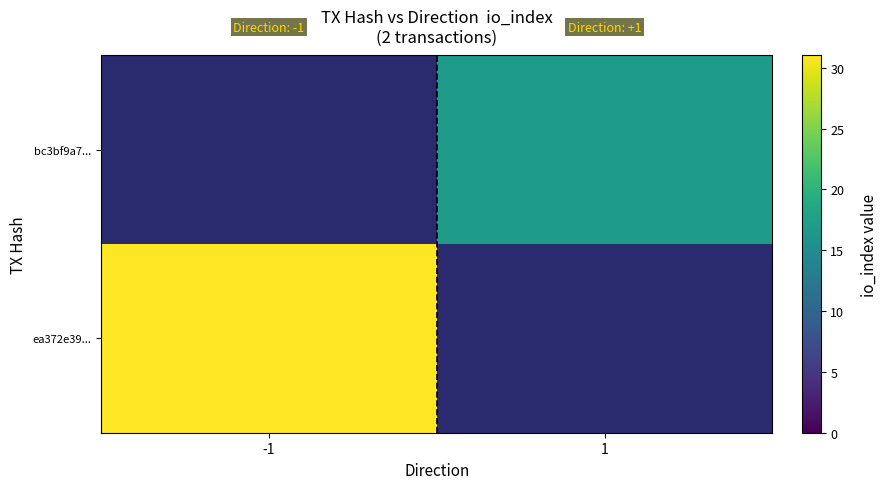

Which category has the lowest value across all series?

1